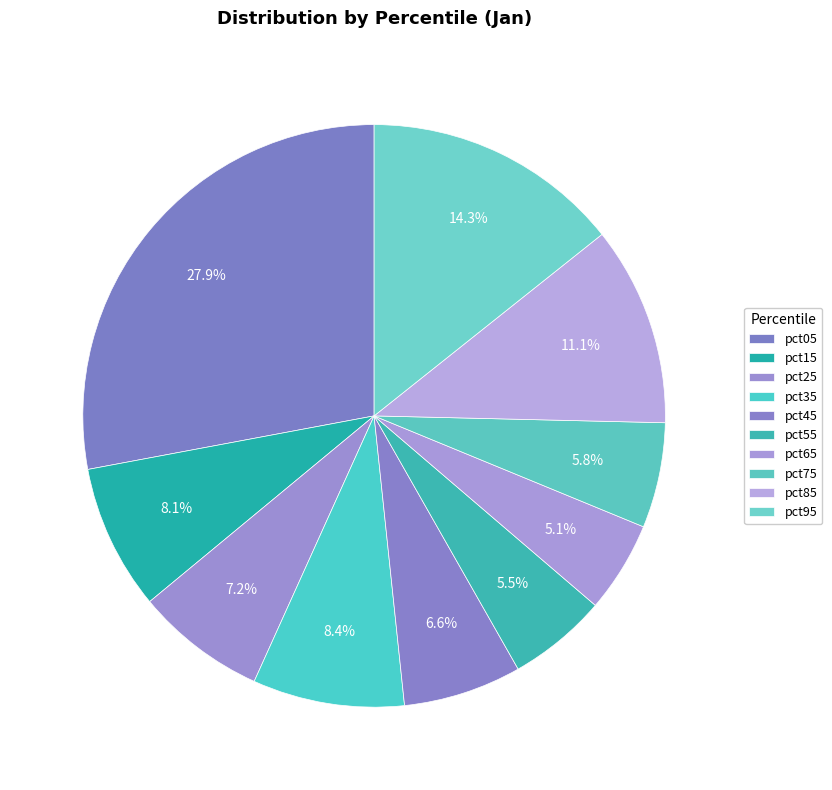

How many segments does this pie chart have?

10